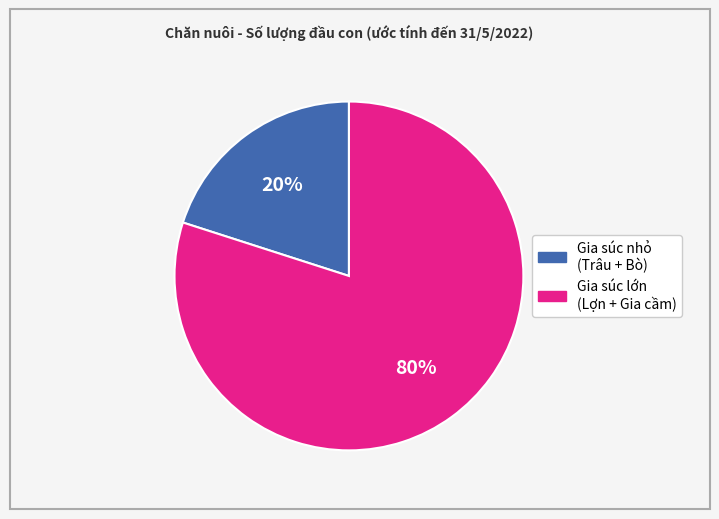

Does any single category account for the majority?

Yes